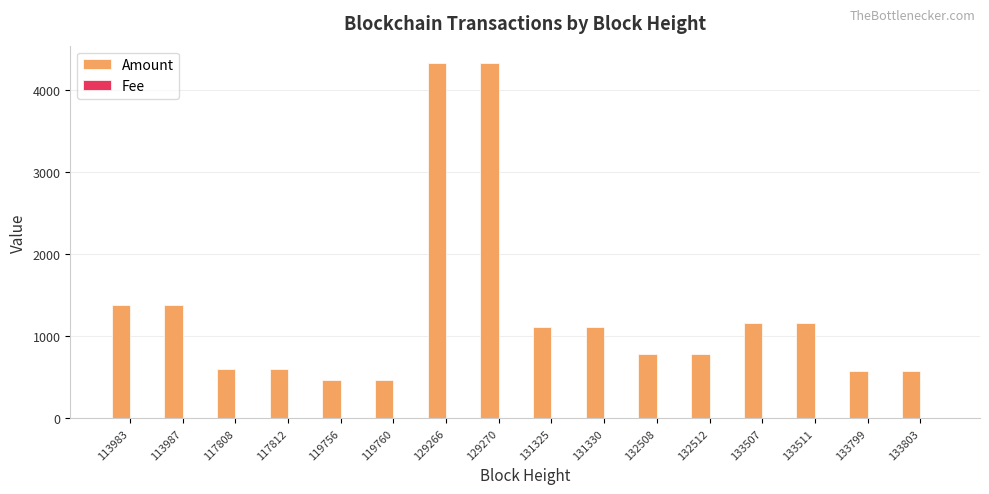

What is the sum of all Amount values?

20837.3